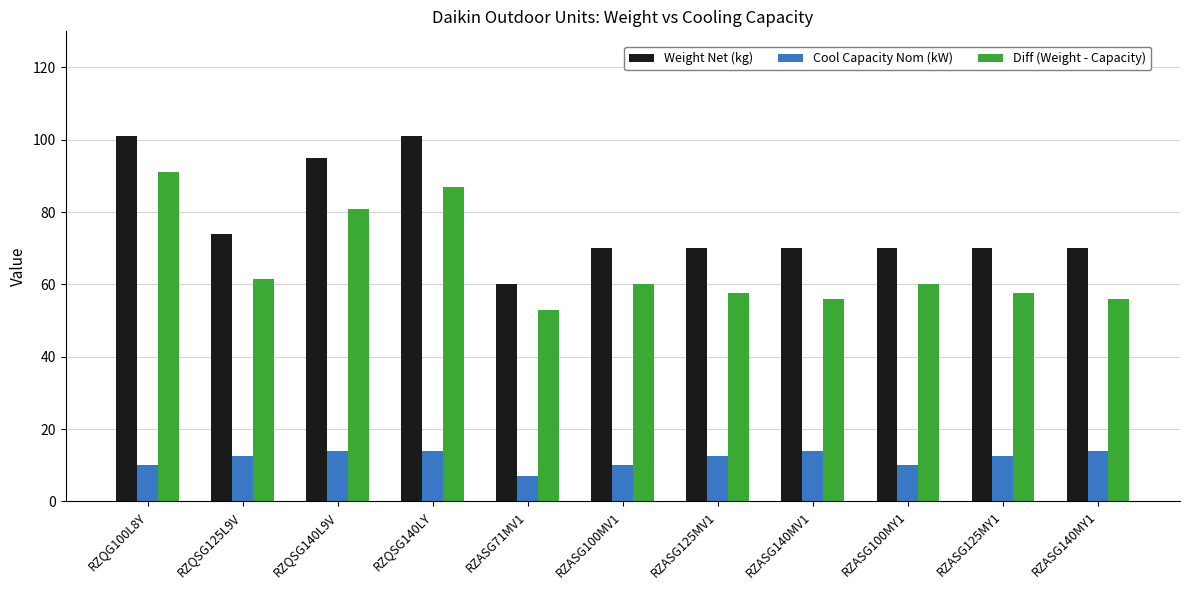

At which label does Weight Net (kg) reach its minimum?

RZASG71MV1